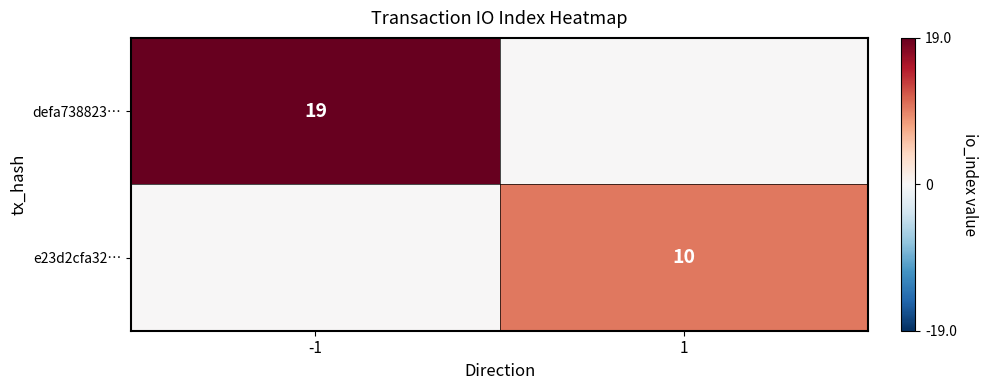

True or false: e23d2cfa32… has a value of 10 at 1.

True